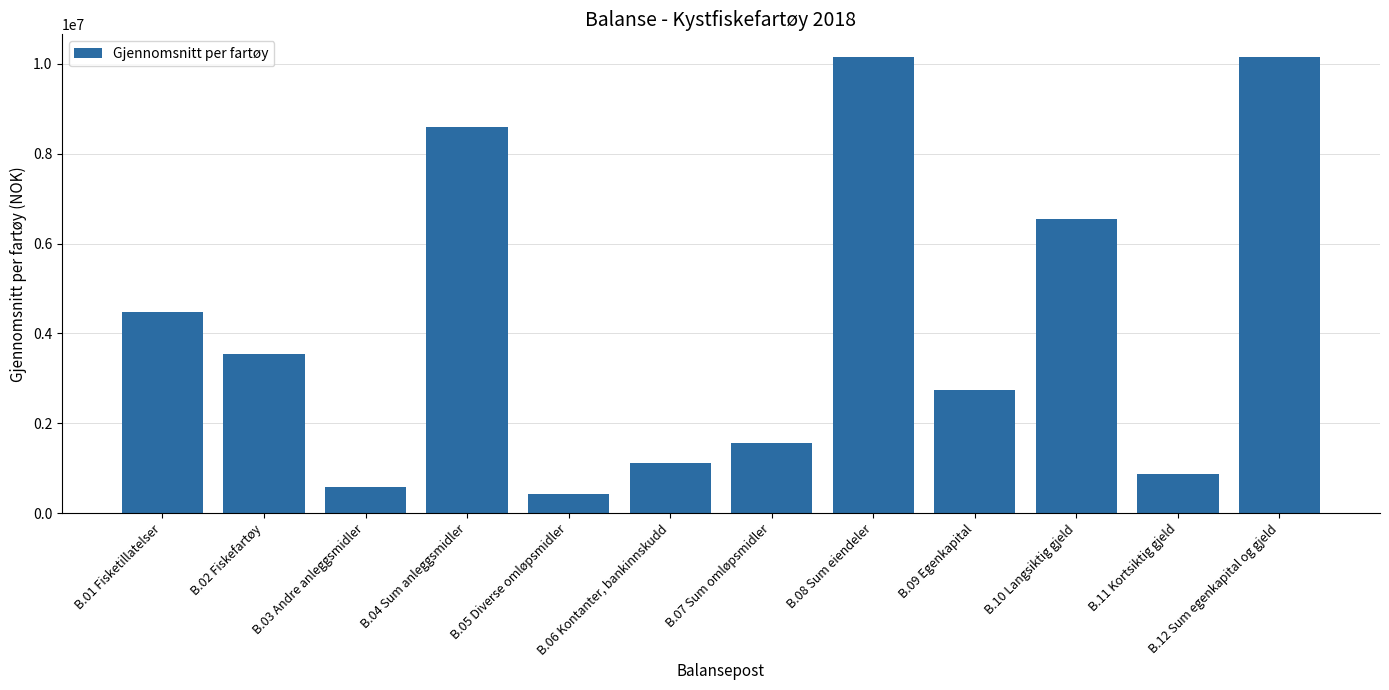

How many data points does each series have?

12